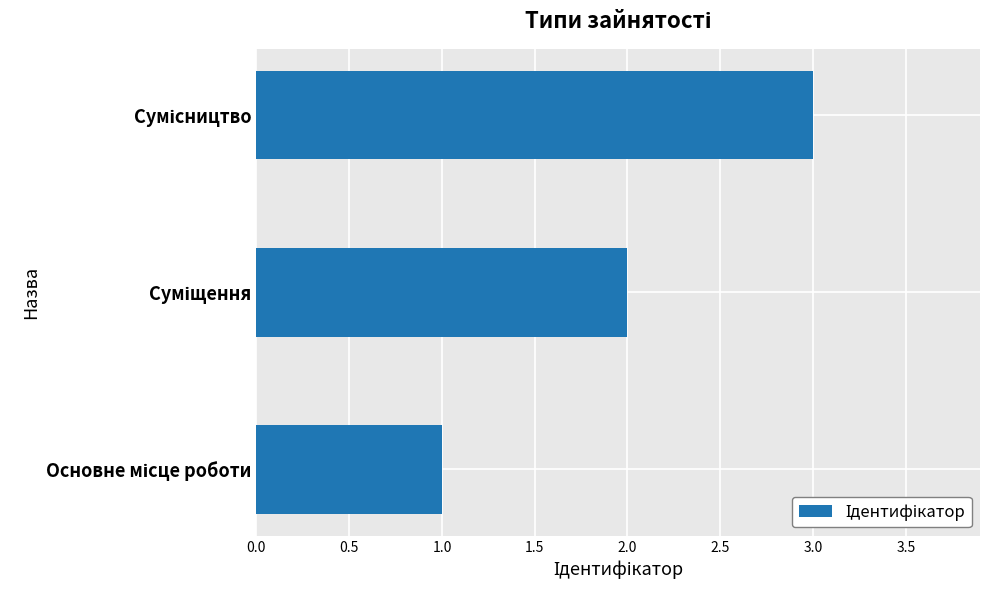

What is the maximum value shown in the chart?

3